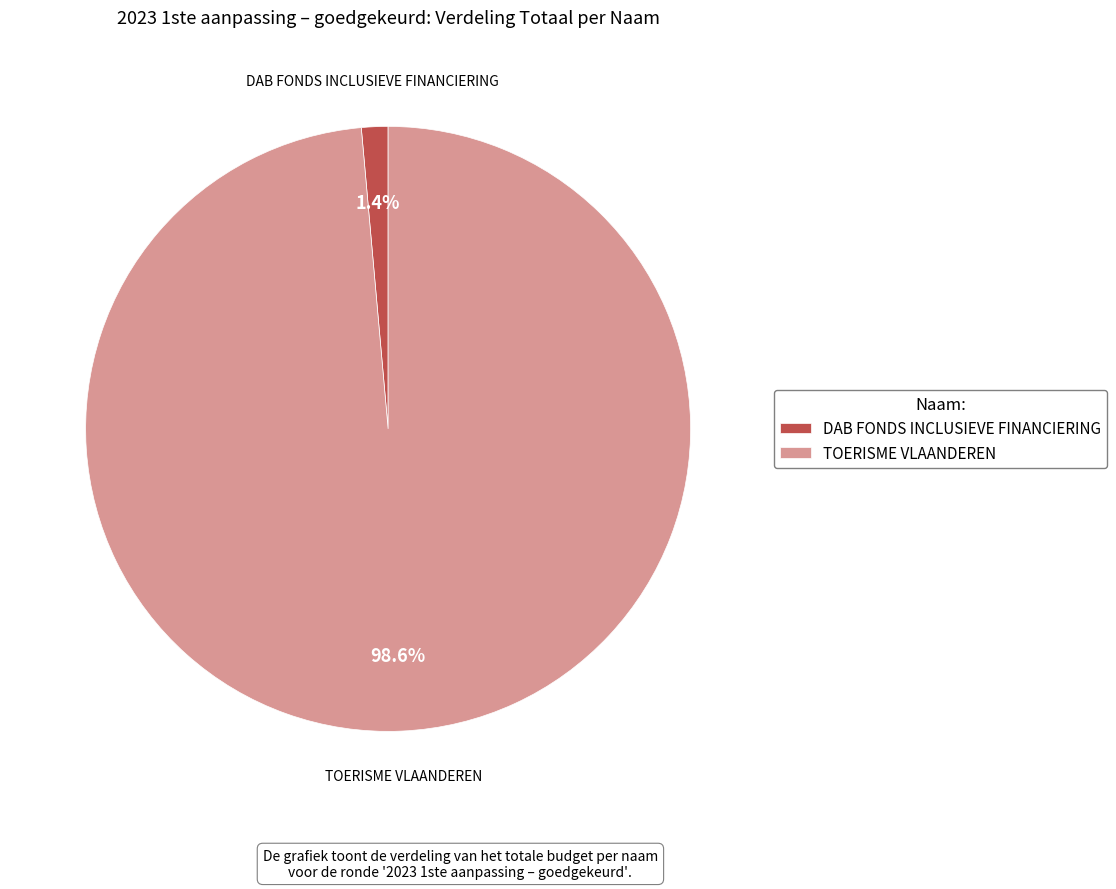

Rank the categories by value from highest to lowest.

TOERISME VLAANDEREN, DAB FONDS INCLUSIEVE FINANCIERING